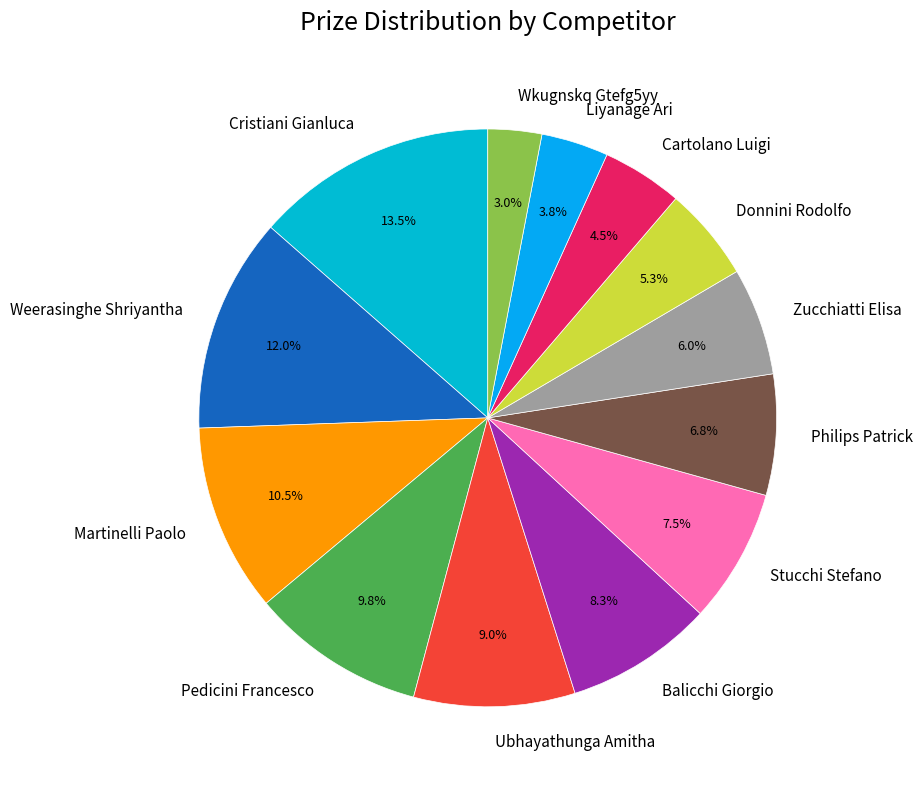

Approximately how many times larger is the value at Martinelli Paolo compared to Donnini Rodolfo?

2.0